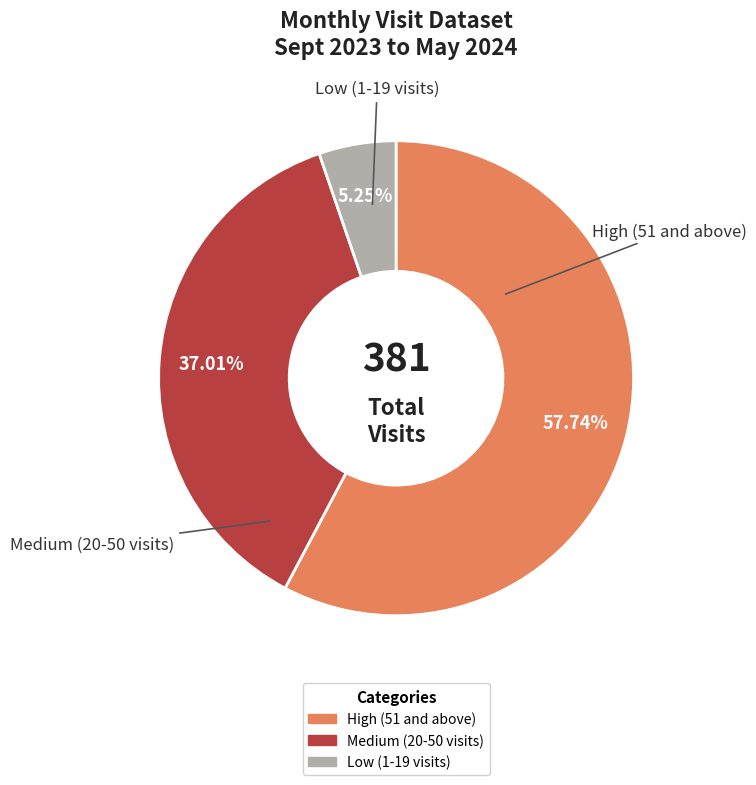

Which has a higher value, Medium (20-50 visits) or High (51 and above)?

High (51 and above)